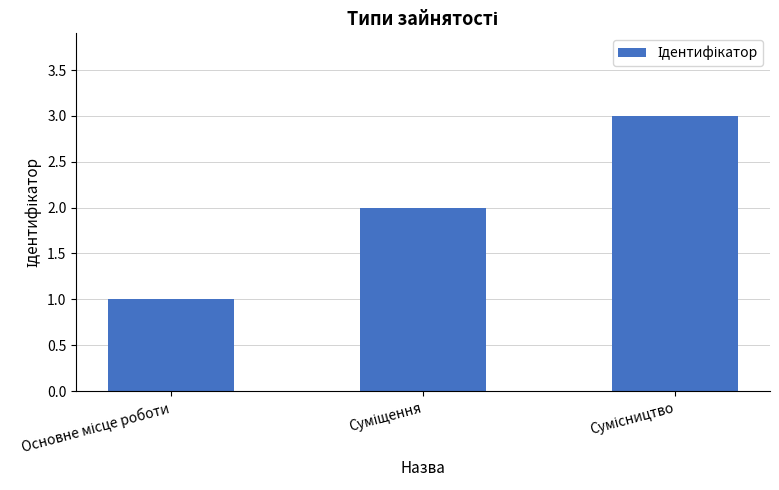

What is the sum of all values?

6